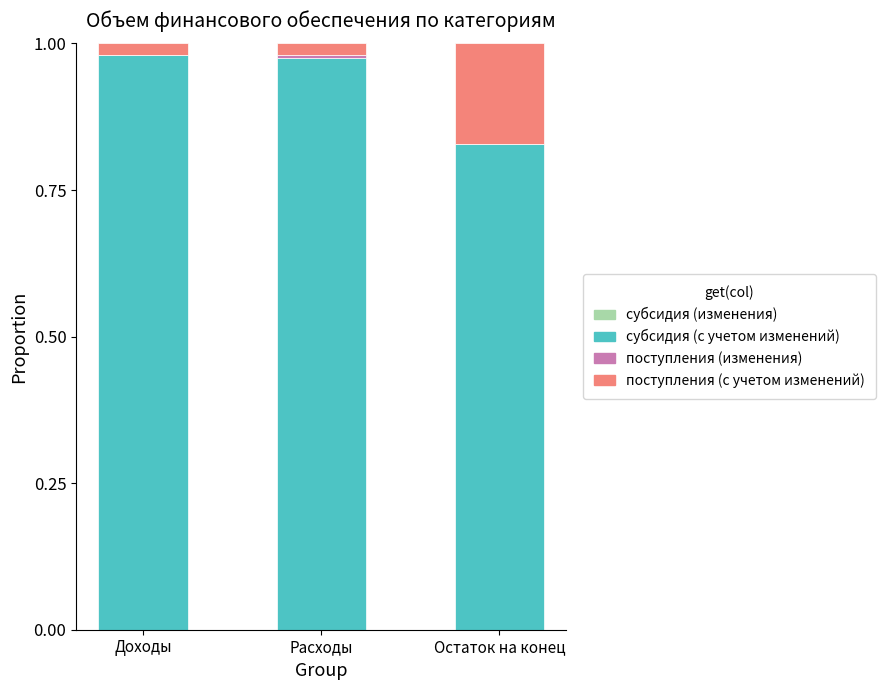

Between Расходы and Остаток на конец, which series saw the biggest shift?

поступления (с учетом изменений)